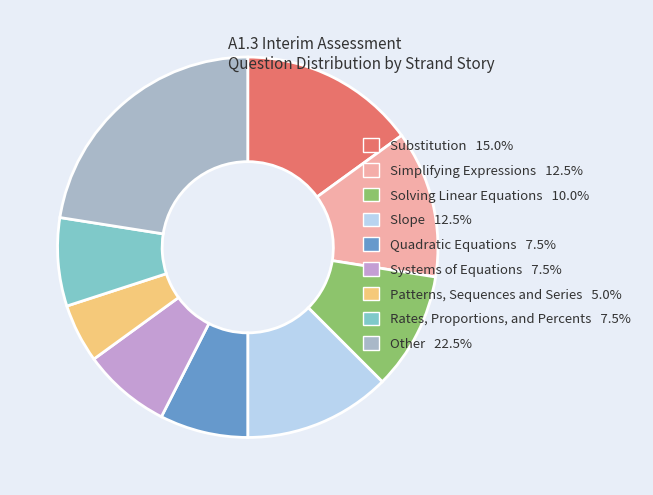

To the nearest percent, what is the average slice percentage?

11%